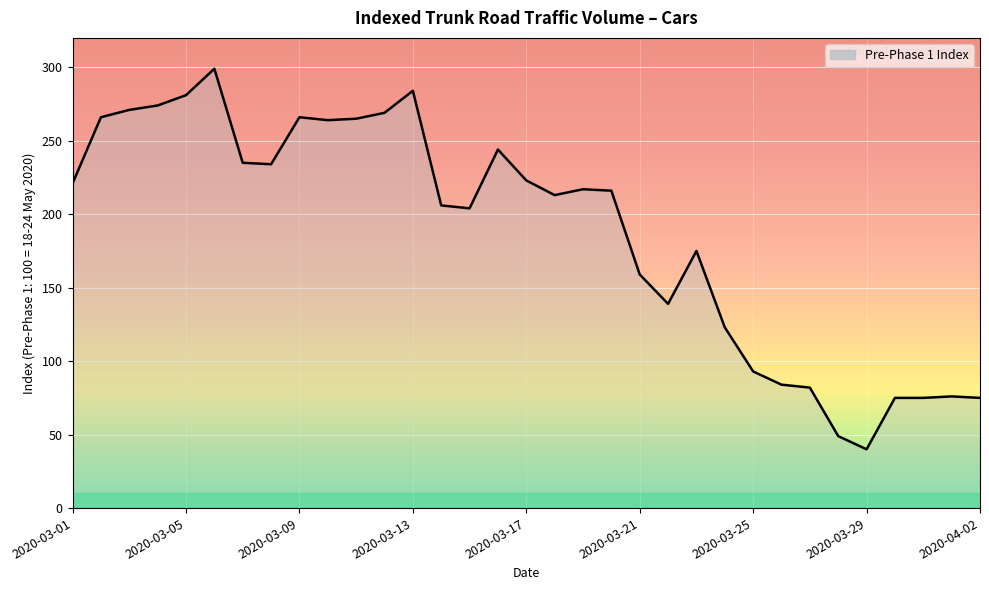

What is the difference between the maximum and minimum values?

259